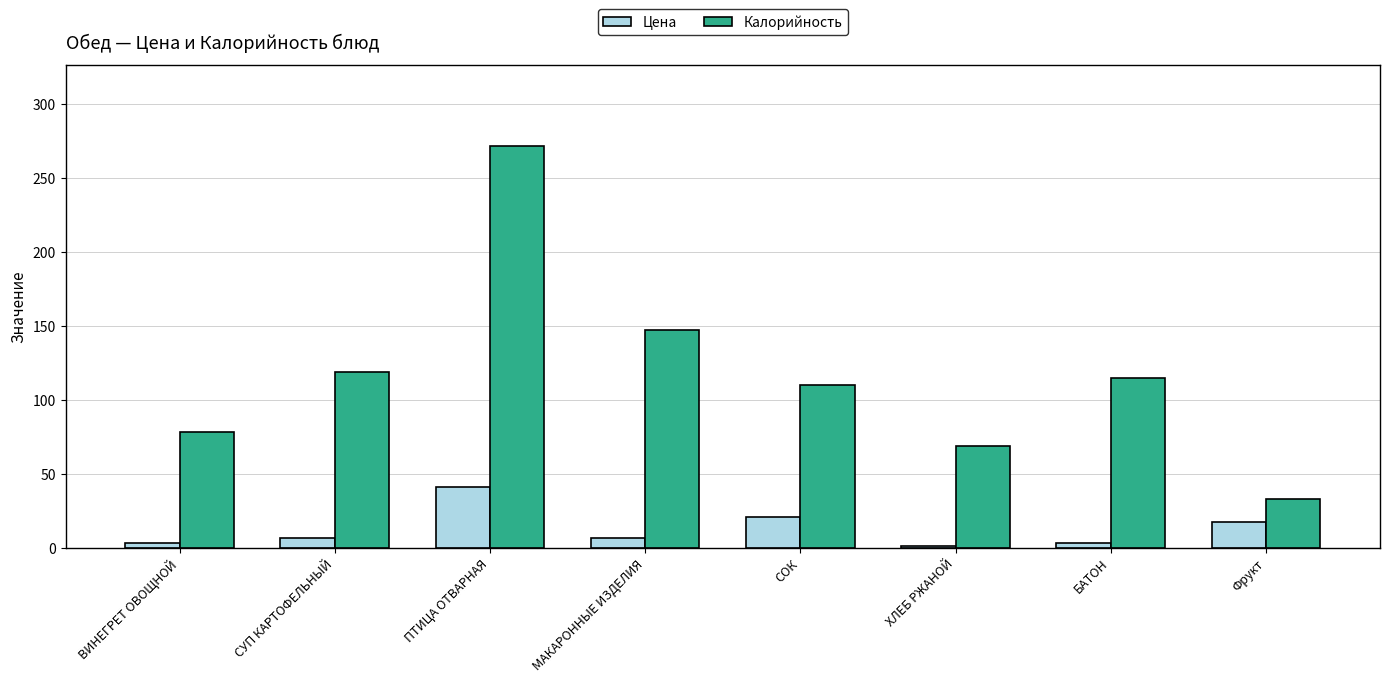

What is the difference between the Цена values at МАКАРОННЫЕ ИЗДЕЛИЯ and БАТОН?

3.5